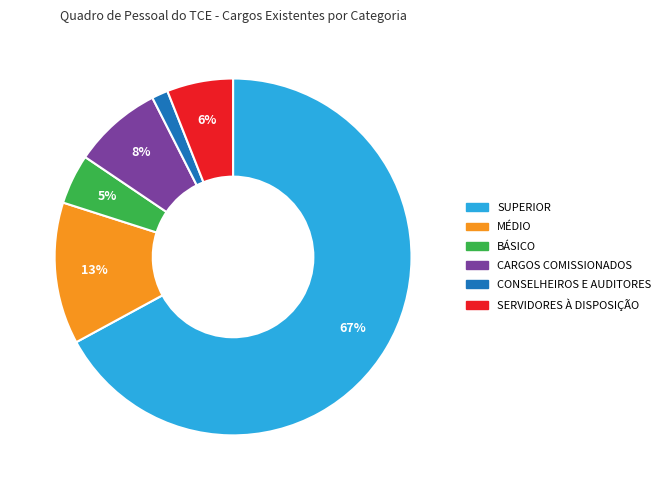

How many segments does this pie chart have?

6